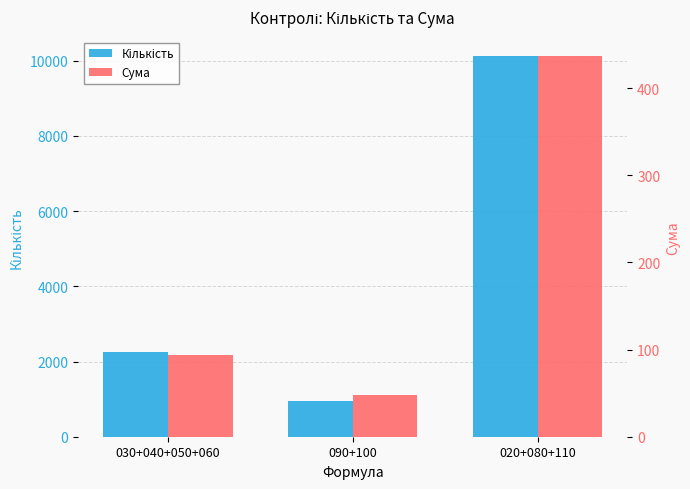

List the labels in order of Сума value, largest first.

020+080+110, 030+040+050+060, 090+100